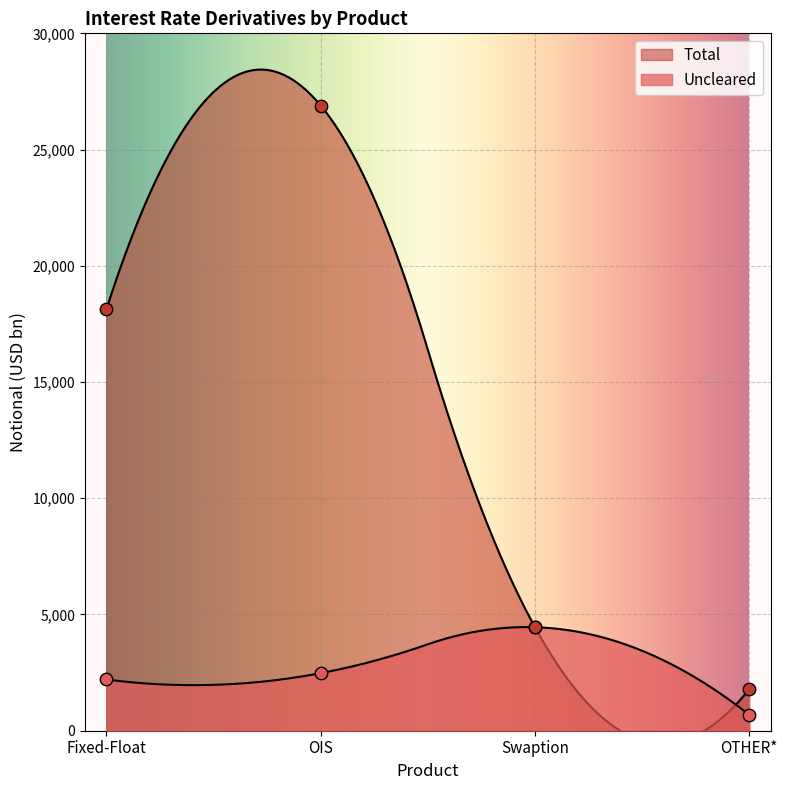

Which series has the largest total across all categories?

Total